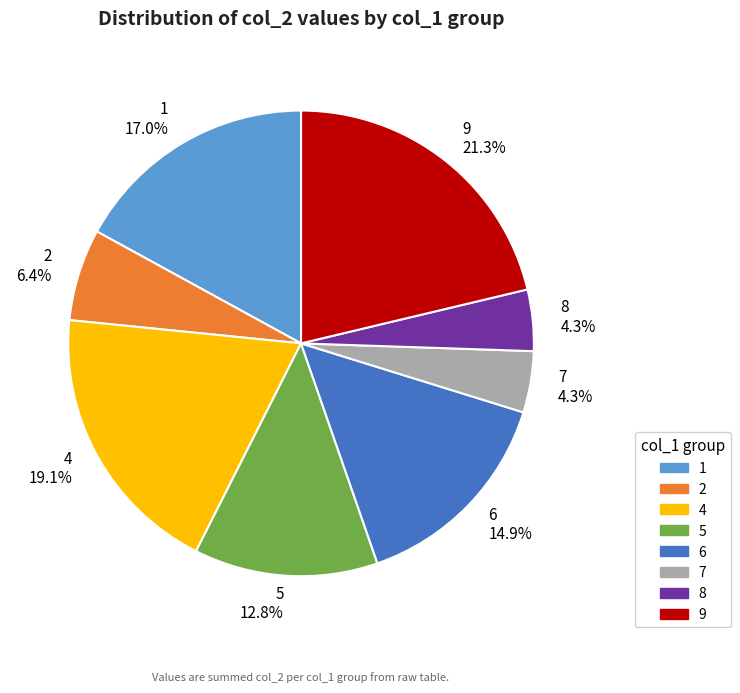

Count the number of slices in the pie.

8